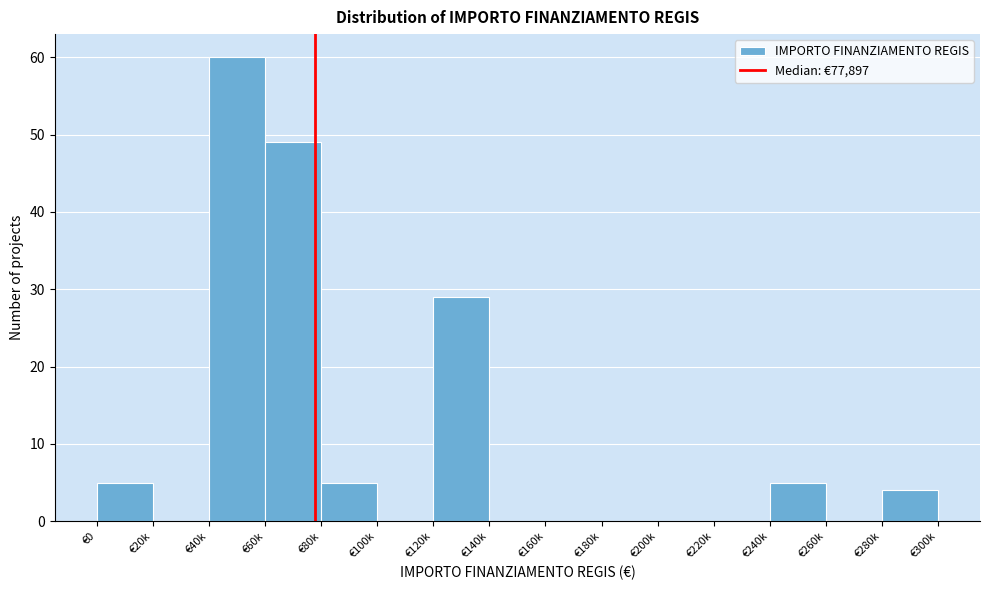

Reading left to right, list all the values displayed in this chart.

€0=5	€20k=0	€40k=60	€60k=49	€80k=5	€100k=0	€120k=29	€140k=0	€160k=0	€180k=0	€200k=0	€220k=0	€240k=5	€260k=0	€280k=4